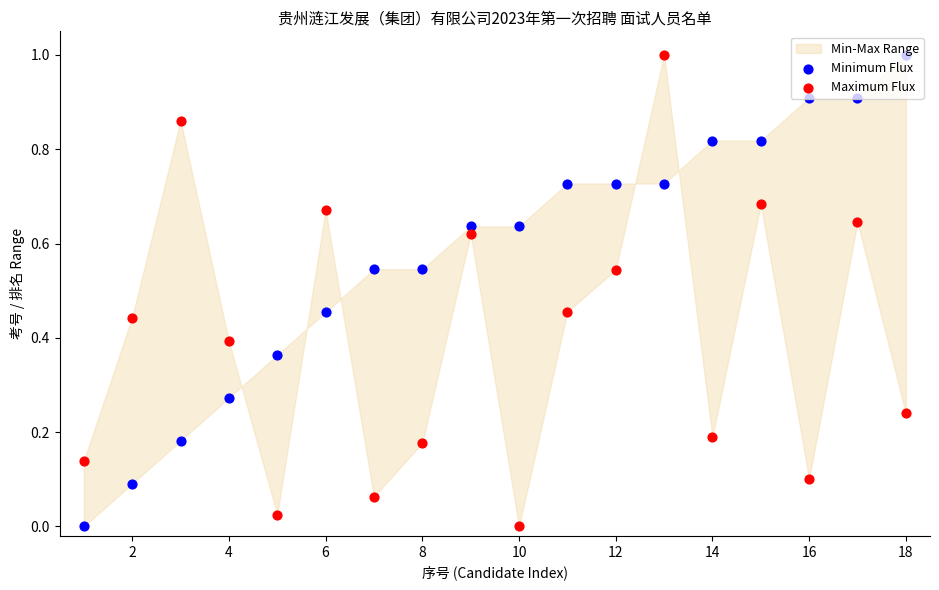

Which series has the widest spread of Y values?

Minimum Flux